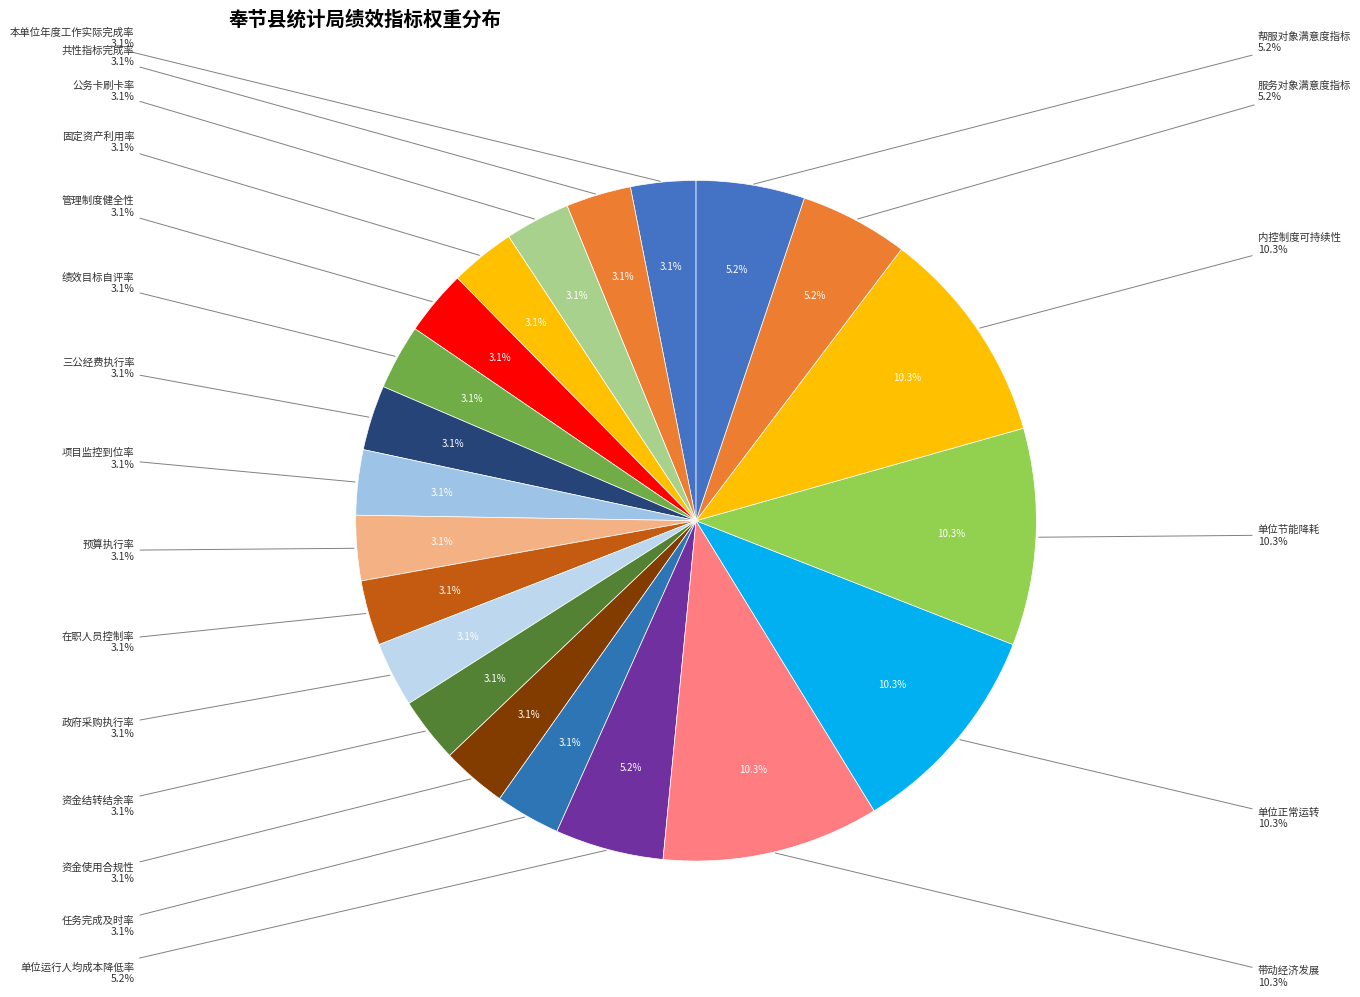

Does 政府采购执行率 account for over 50% of the chart?

No